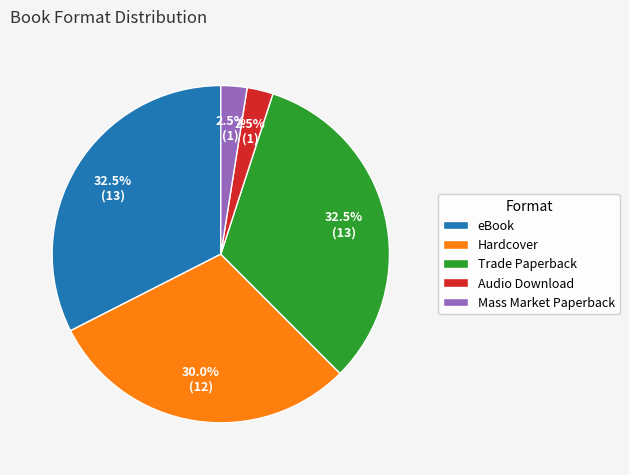

Does any single category account for the majority?

No